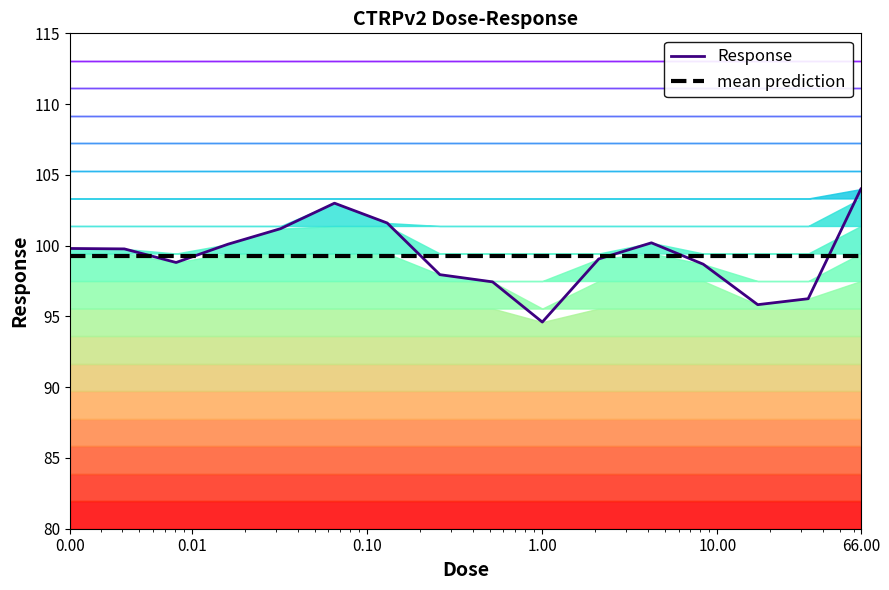

What is the lowest value of the Response series?

94.6